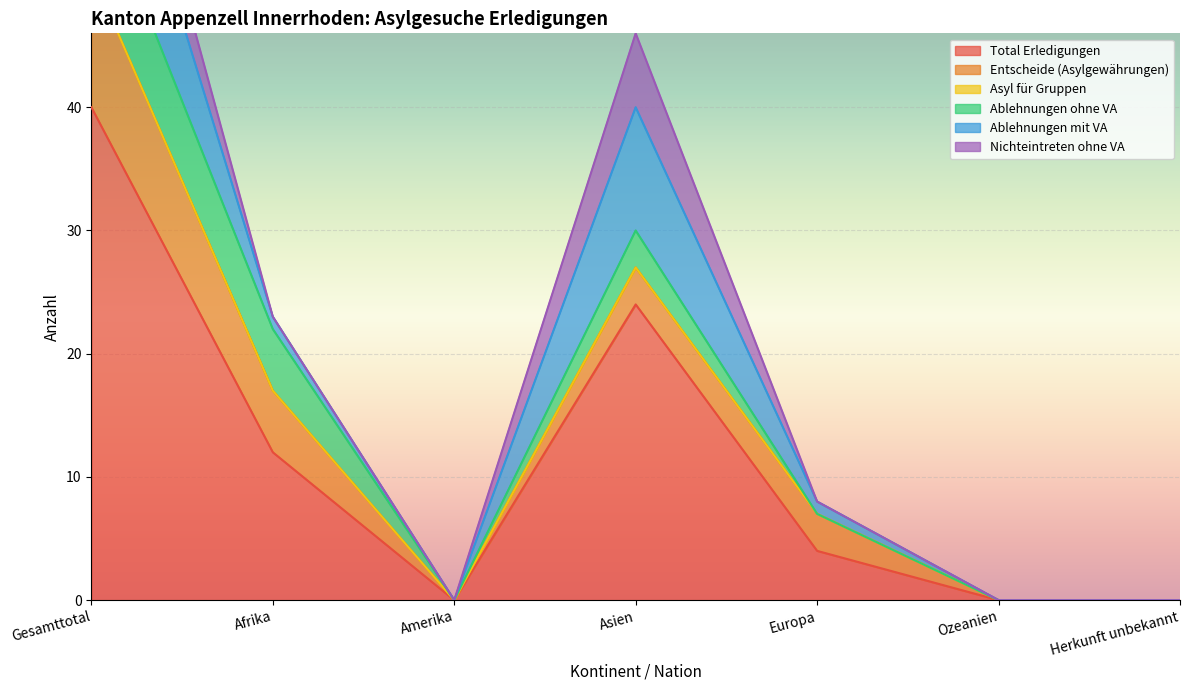

Which category has the lowest value across all series?

Amerika